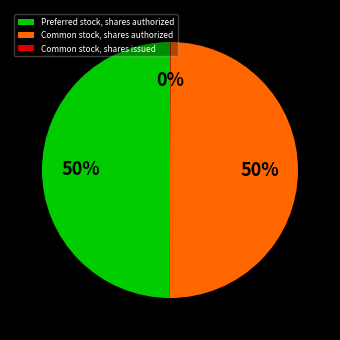

What percentage is the Preferred stock, shares authorized slice, to the nearest percent?

50%